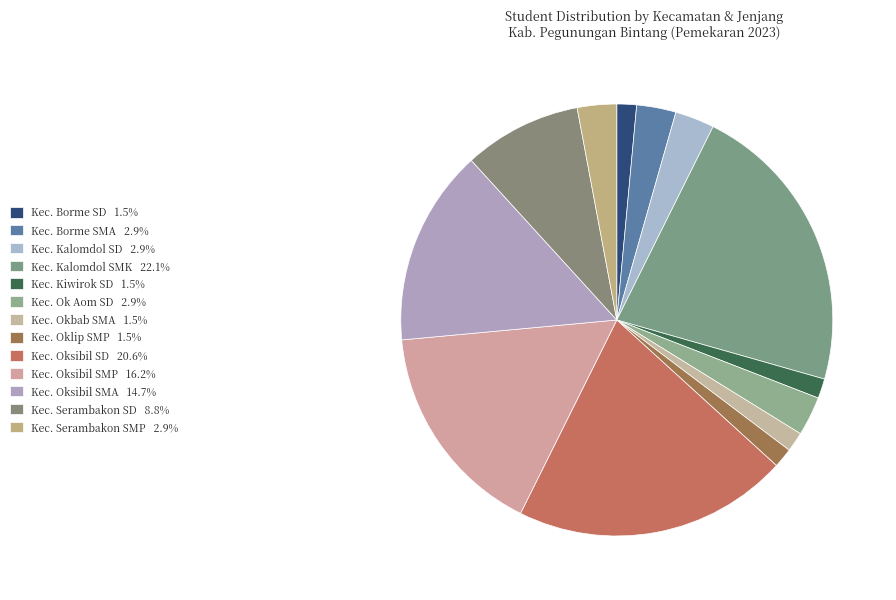

How many slices are in this pie chart?

13